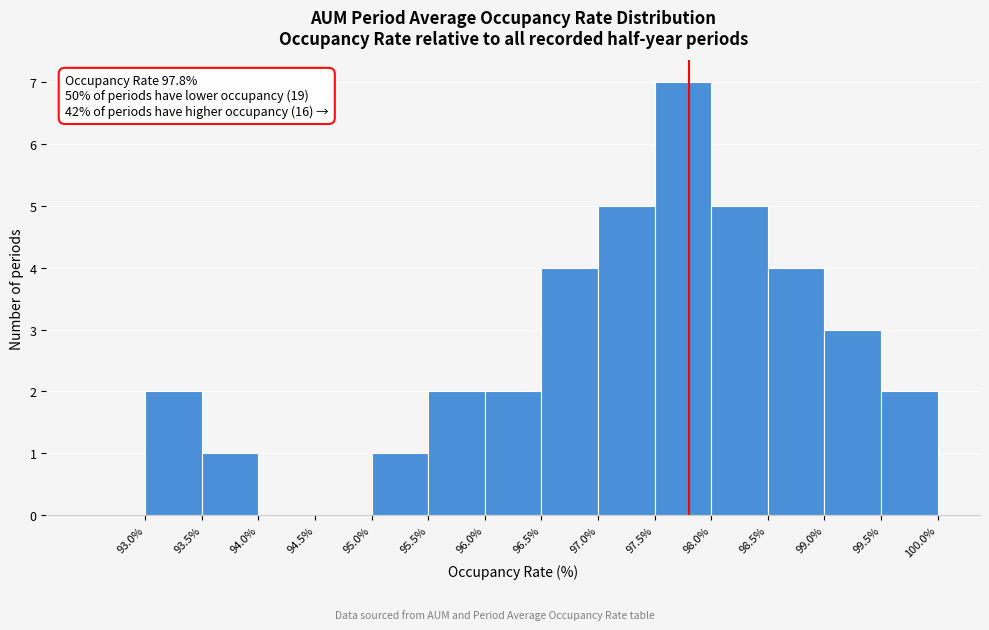

Over which range of the x-axis is the bar tallest?

97.5 to 98.0